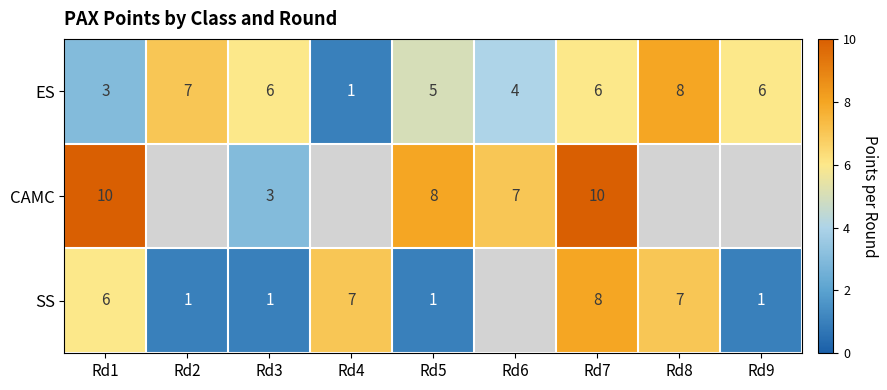

Which has a higher value, Rd5 or Rd3?

Rd3